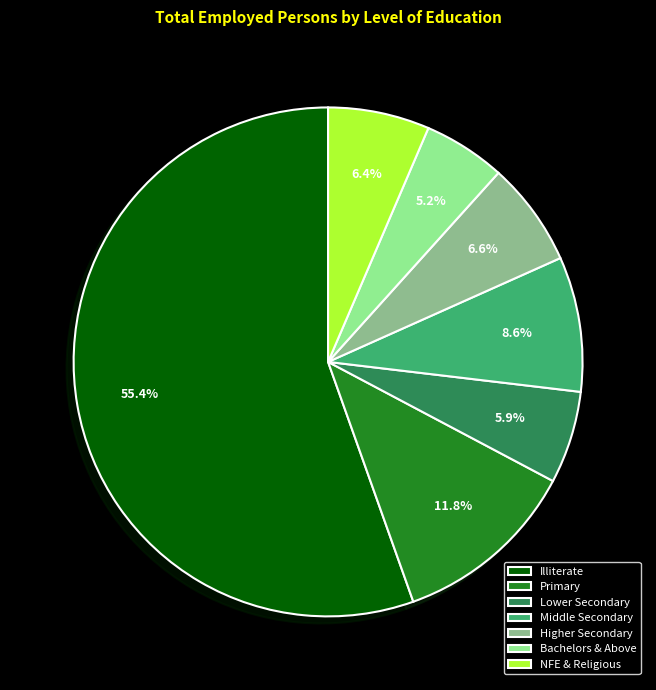

Combined, do Lower Secondary and Bachelors & Above account for over 50%?

No